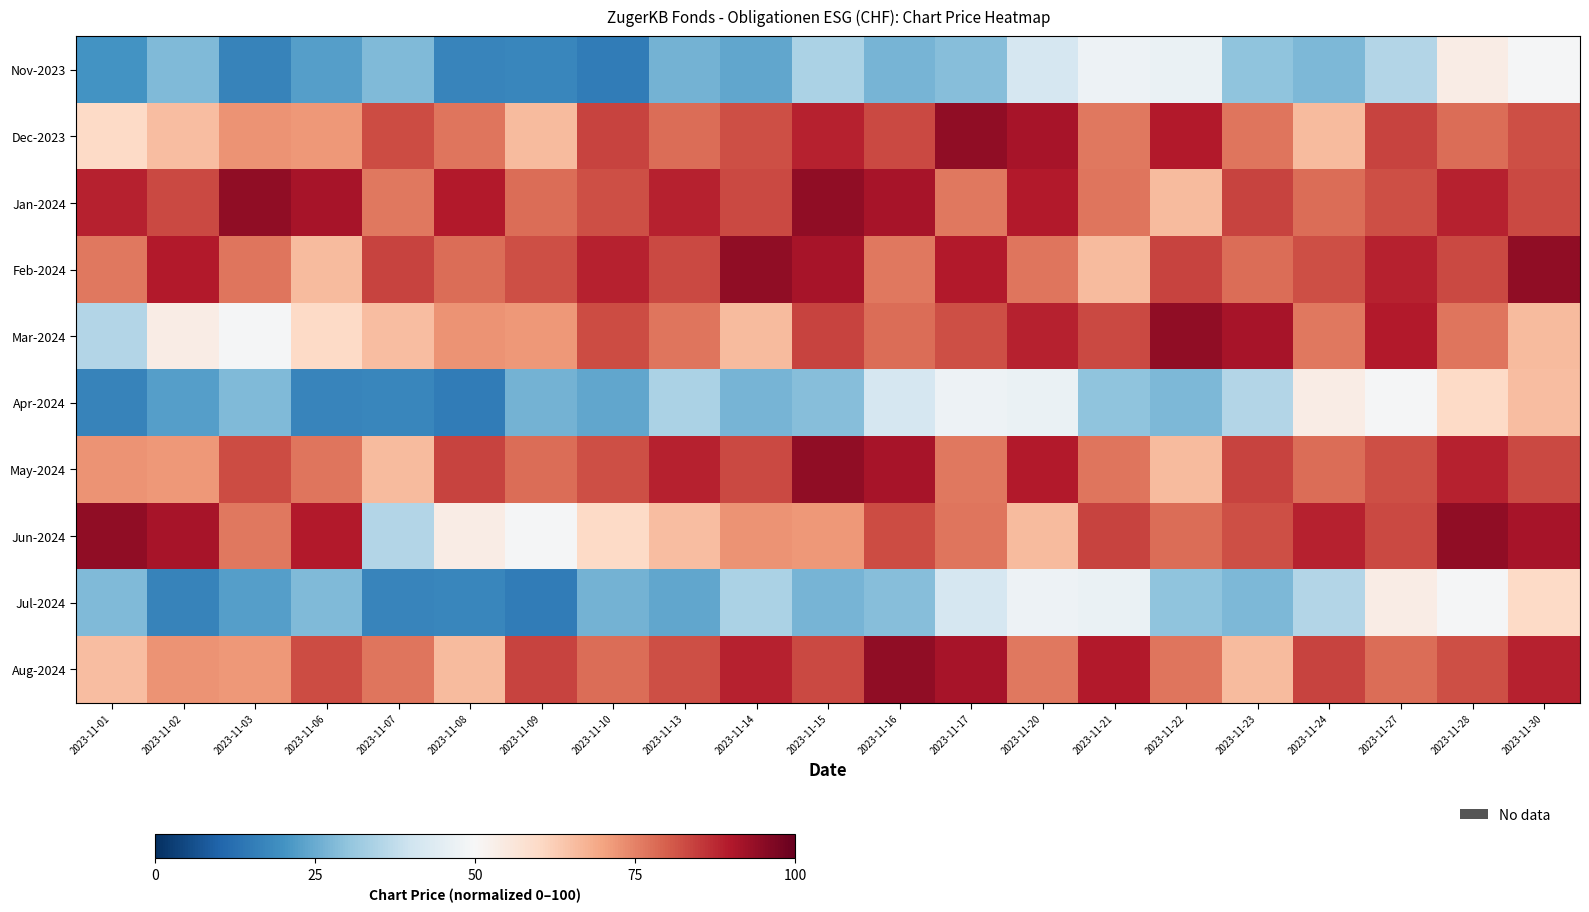

What is the maximum value shown in the chart?

94.4